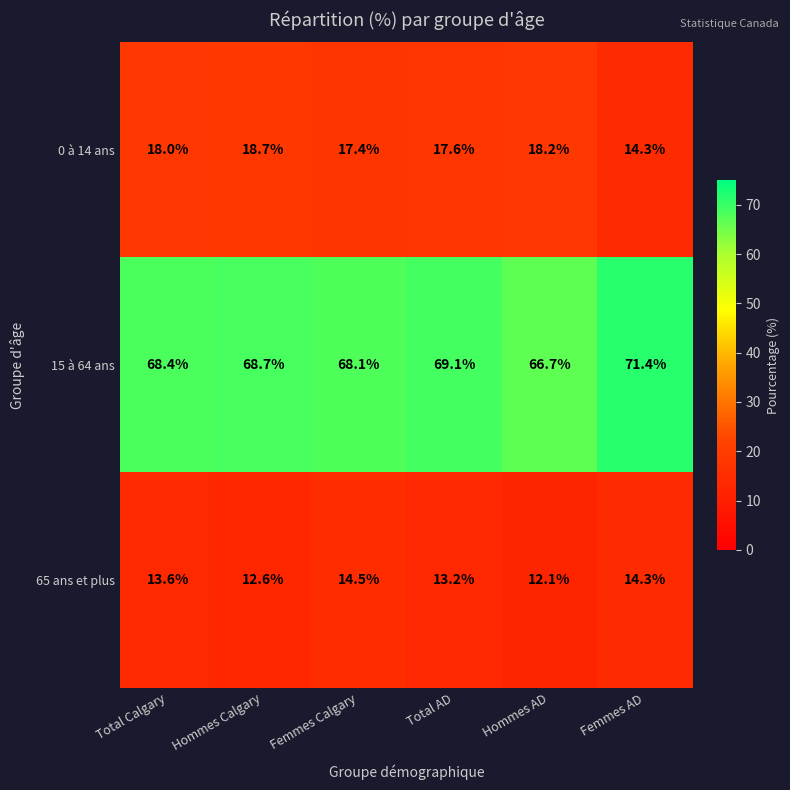

At which category does the chart reach its minimum across all series?

Hommes AD